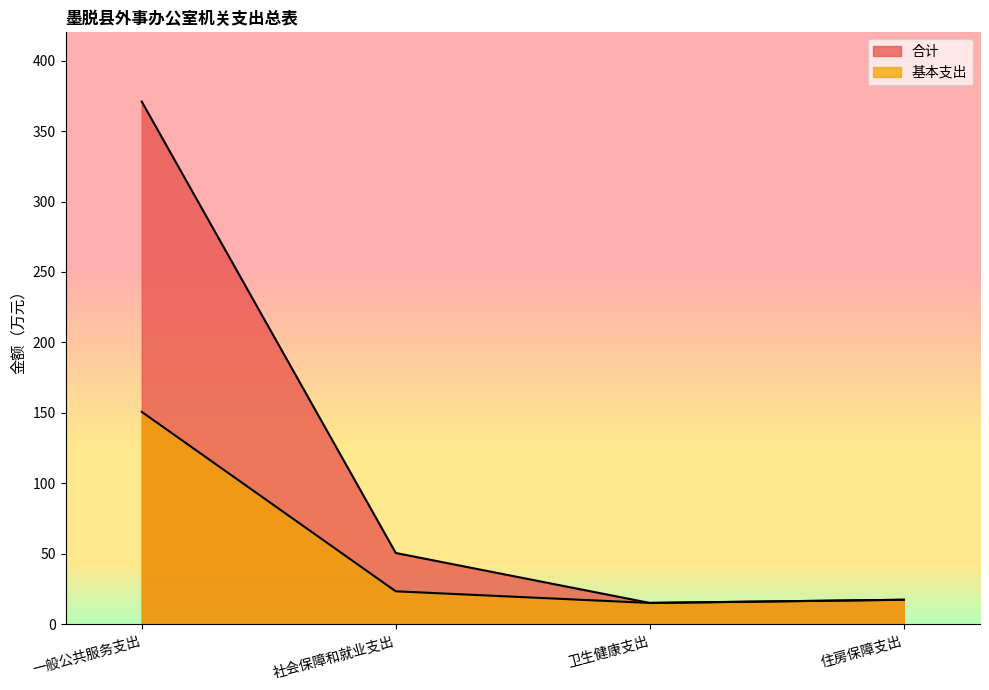

Is the value of 合计 at 一般公共服务支出 greater than the value of 基本支出 at 一般公共服务支出?

Yes